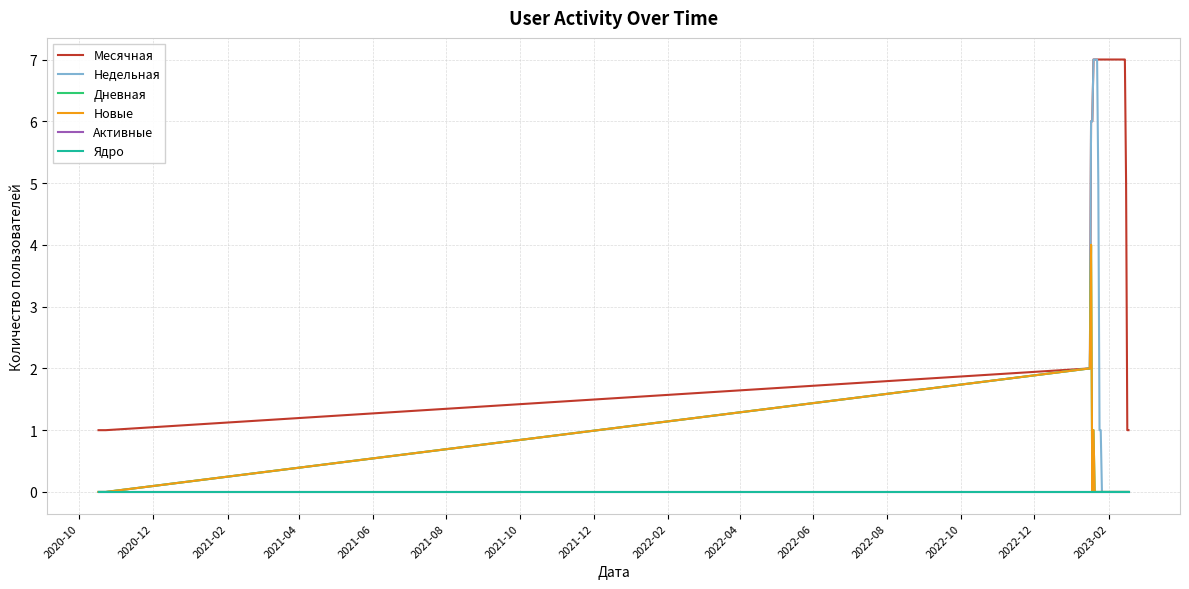

Which category has the lowest value across all series?

2020-10